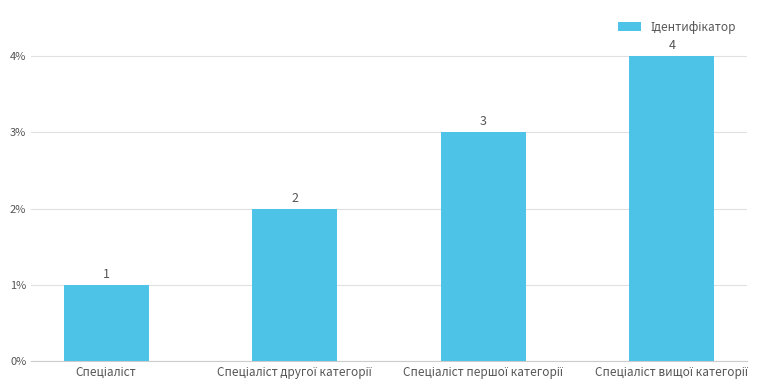

How many series are shown in this chart?

1